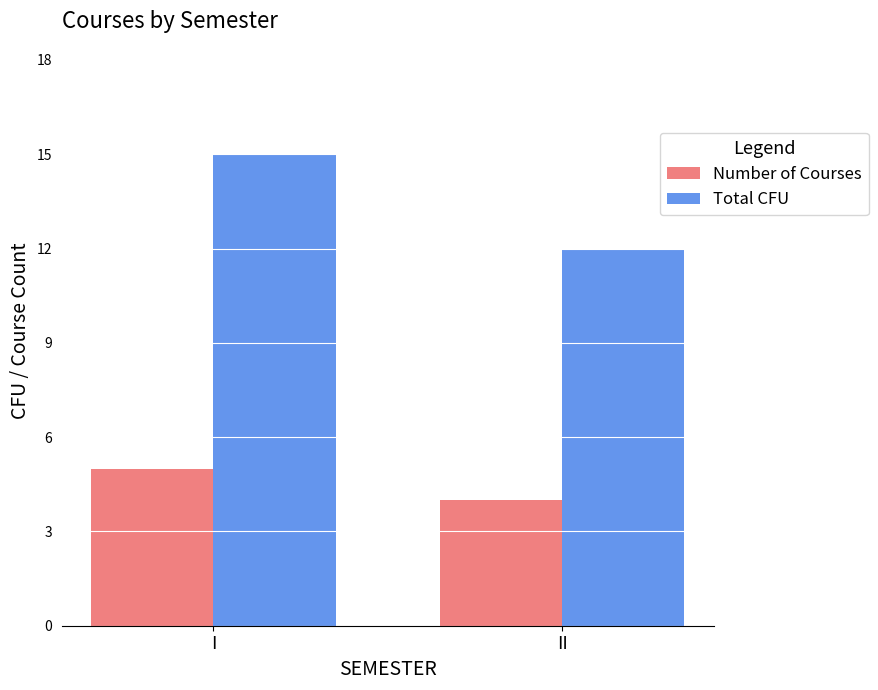

Which series has the largest total across all categories?

Total CFU